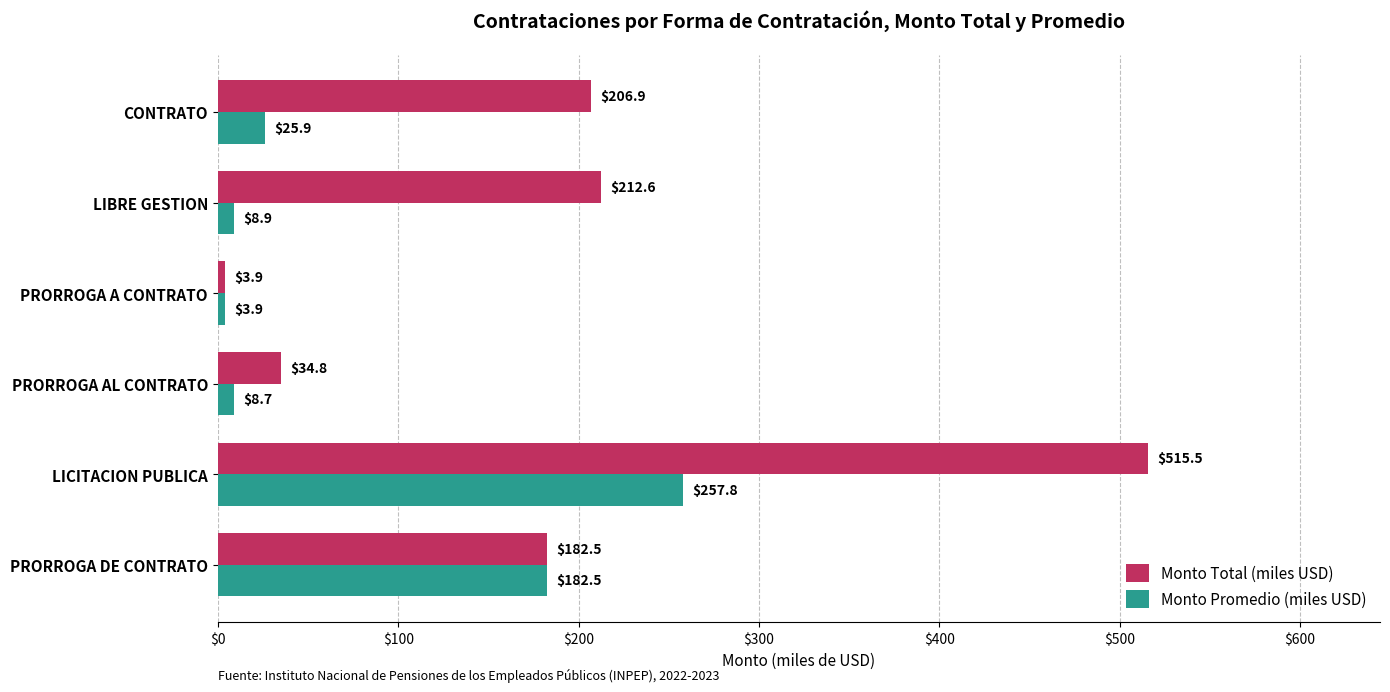

At which label does Monto Total (miles USD) reach its peak?

LICITACION PUBLICA